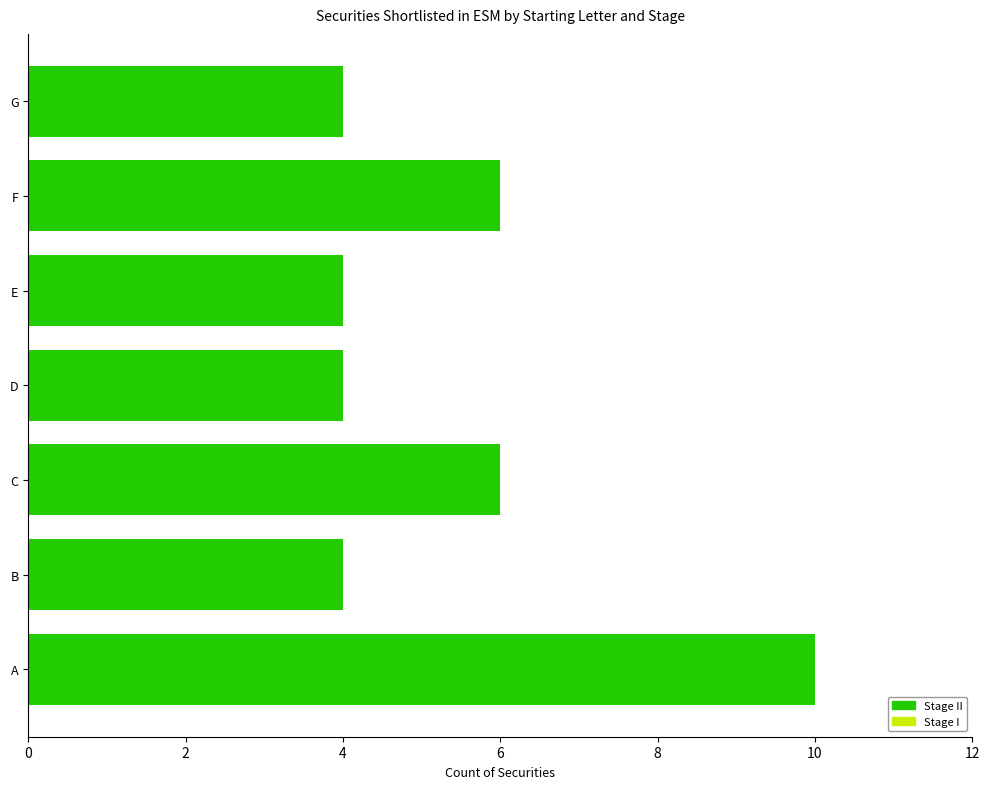

What is the change in value from A to B?

-6